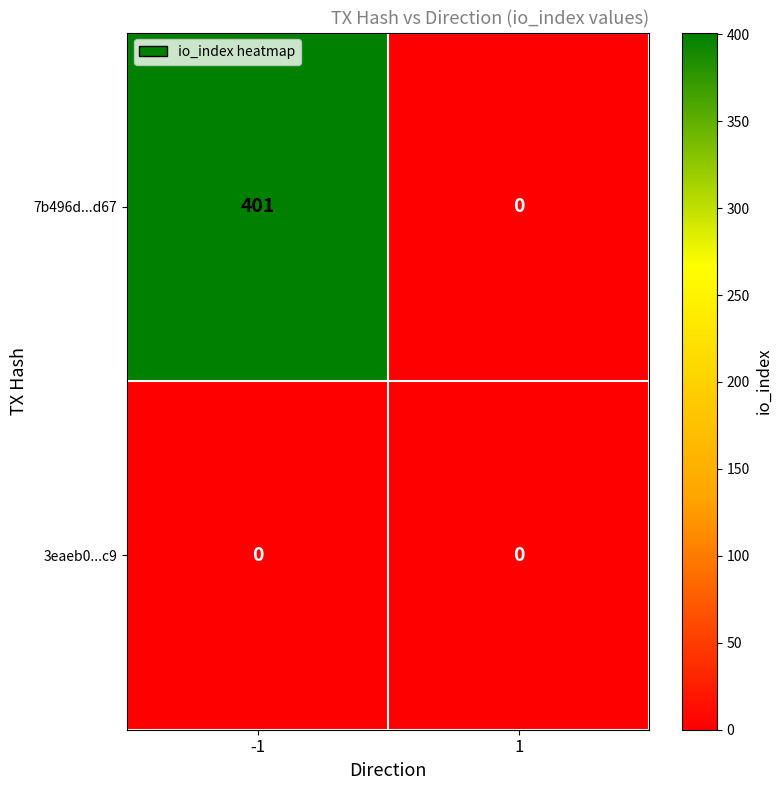

At which category is the sum across all series the highest?

-1